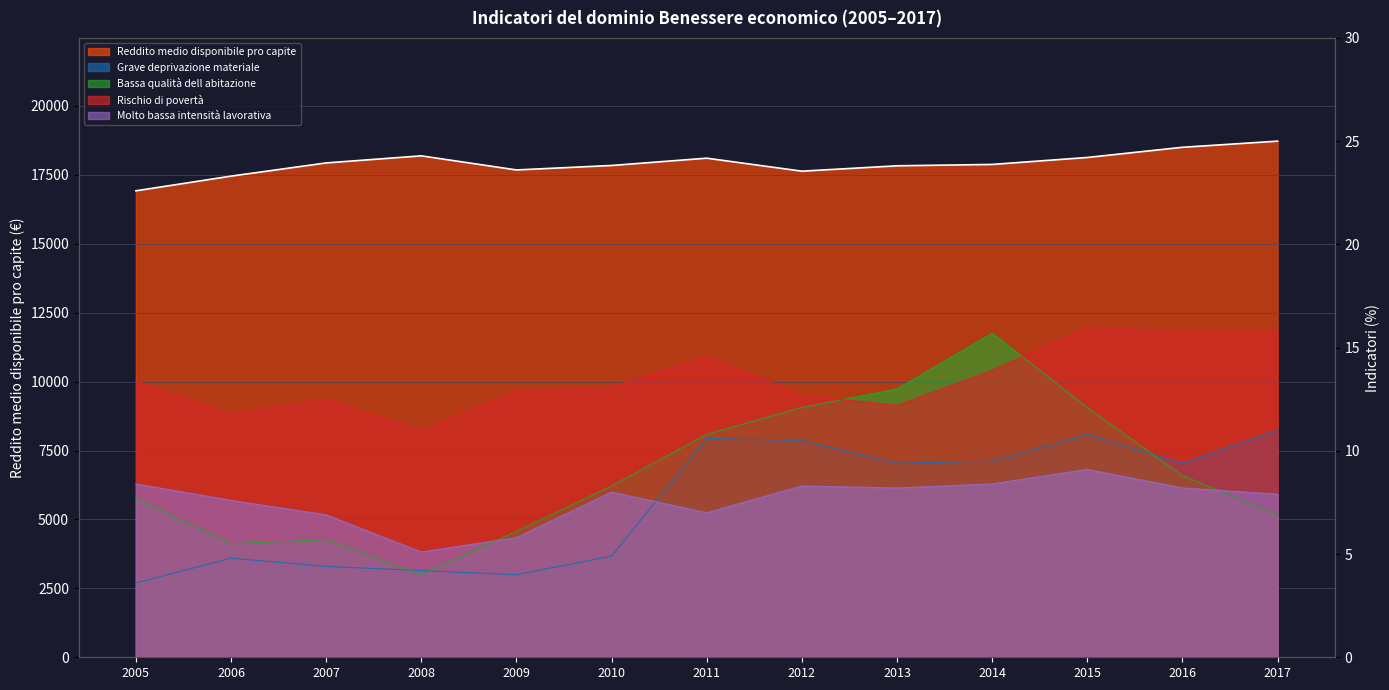

True or false: Reddito medio disponibile pro capite and Molto bassa intensità lavorativa cross at least once.

False